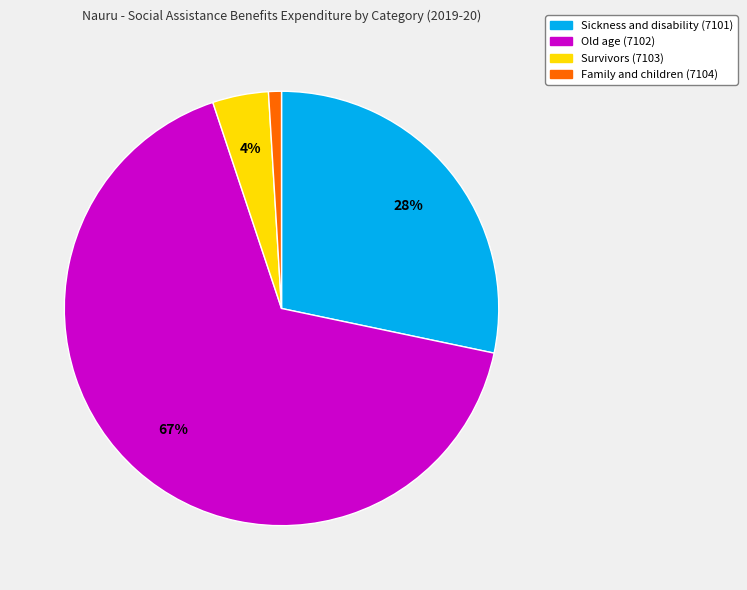

What is the largest slice in the pie chart?

Old age (7102)